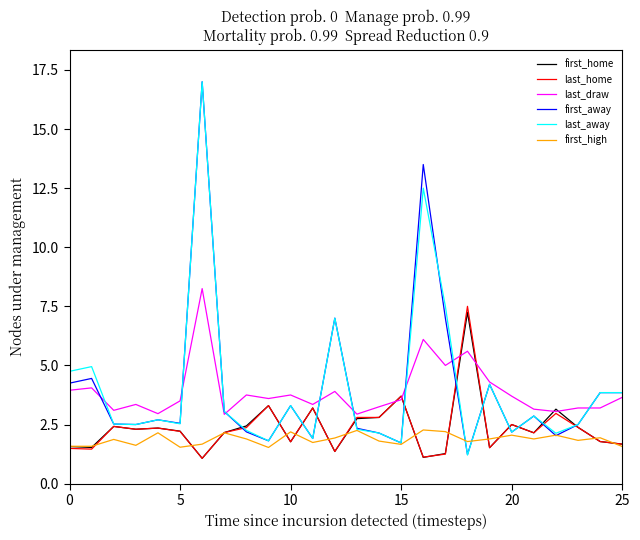

What is the lowest value of the first_home series?

1.1